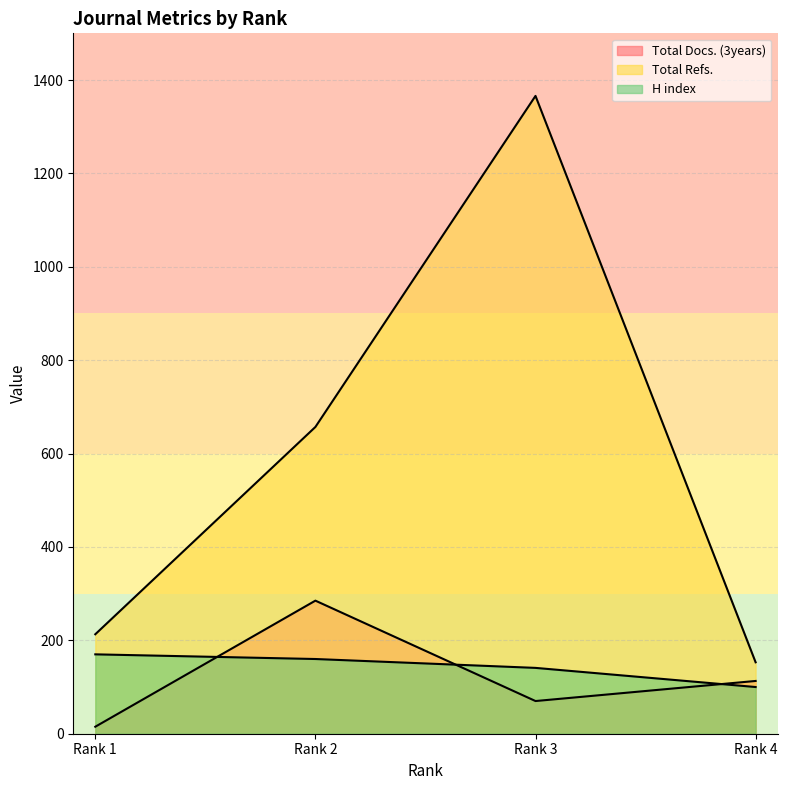

Reading right to left, list all the values displayed in this chart.

Total Docs. (3years): Rank 4=113	Rank 3=70	Rank 2=285	Rank 1=15
Total Refs.: Rank 4=153	Rank 3=1366	Rank 2=657	Rank 1=213
H index: Rank 4=100	Rank 3=141	Rank 2=160	Rank 1=170